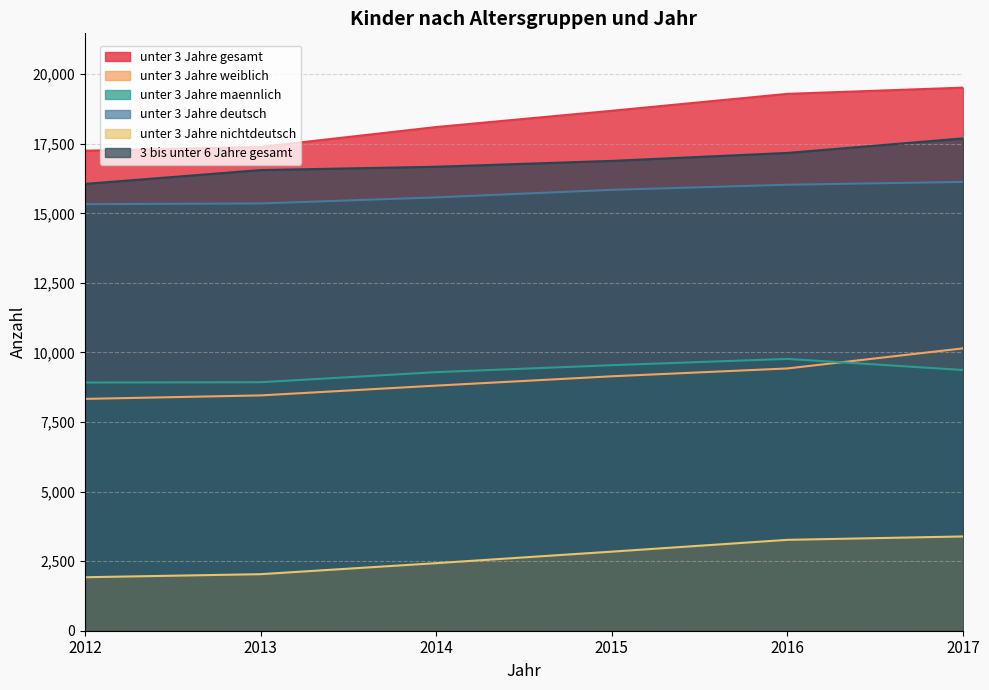

The 3 bis unter 6 Jahre gesamt series shows 17692 at 2017. True or false?

True